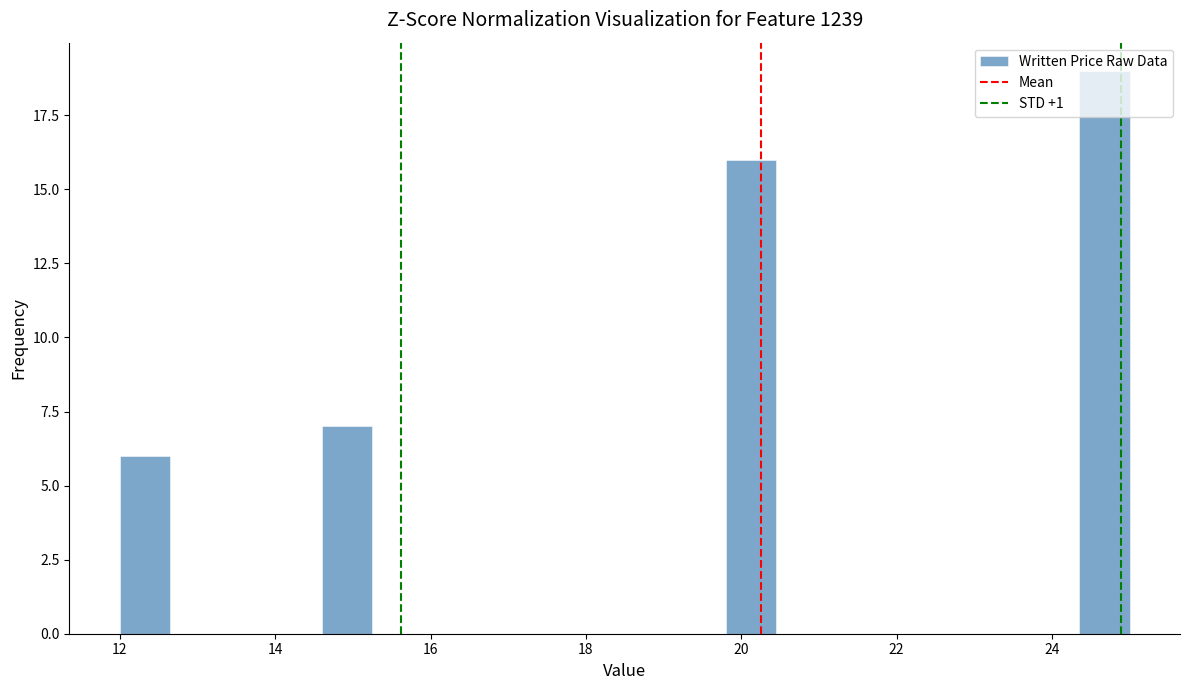

Read against the x-axis, roughly where is the centre of the tallest bar?

24.6